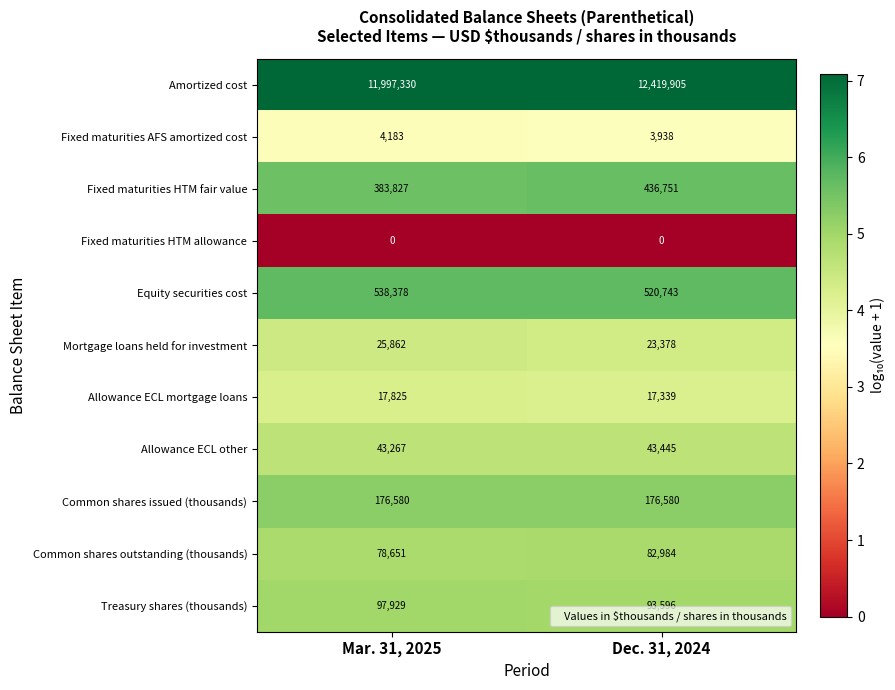

Between Mar. 31, 2025 and Dec. 31, 2024, which series saw the biggest shift?

Amortized cost